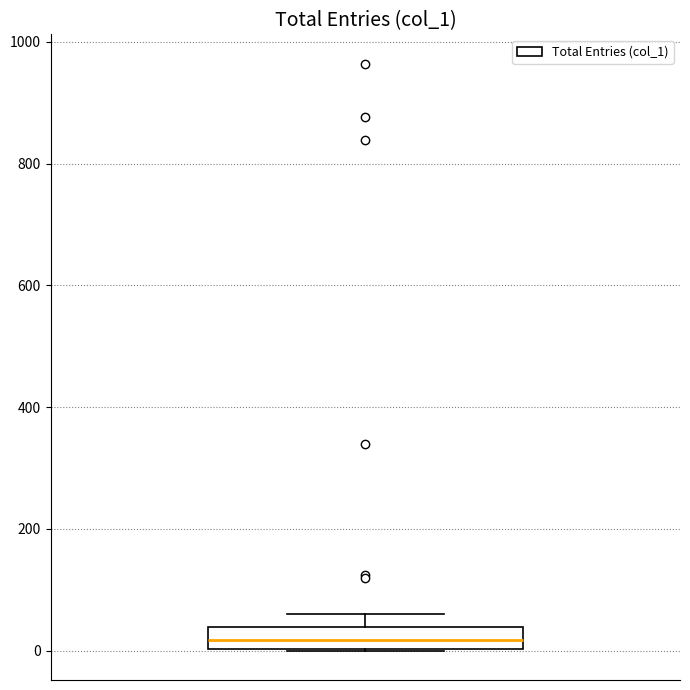

Transcribe this box plot: give where the median line is, the range the box spans, and where the two whiskers end, as read against the y-axis. The values are not printed on the chart, so give them approximately, as read against the axis.

median 20, box 0 to 40, whiskers 0 to 60